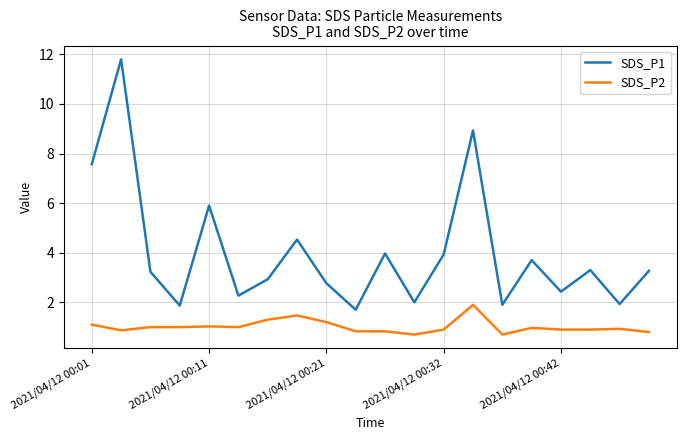

True or false: SDS_P2 and SDS_P1 cross at least once.

False